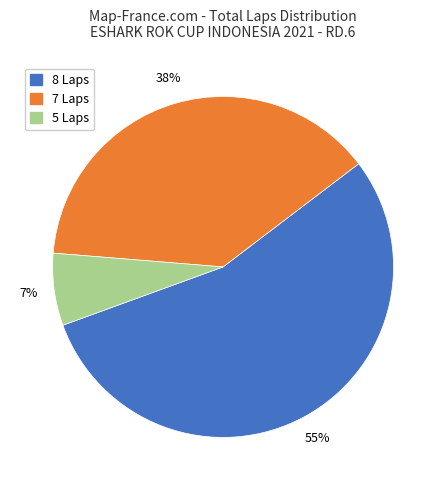

To the nearest percent, what is the difference between the largest and smallest slice percentages?

48%